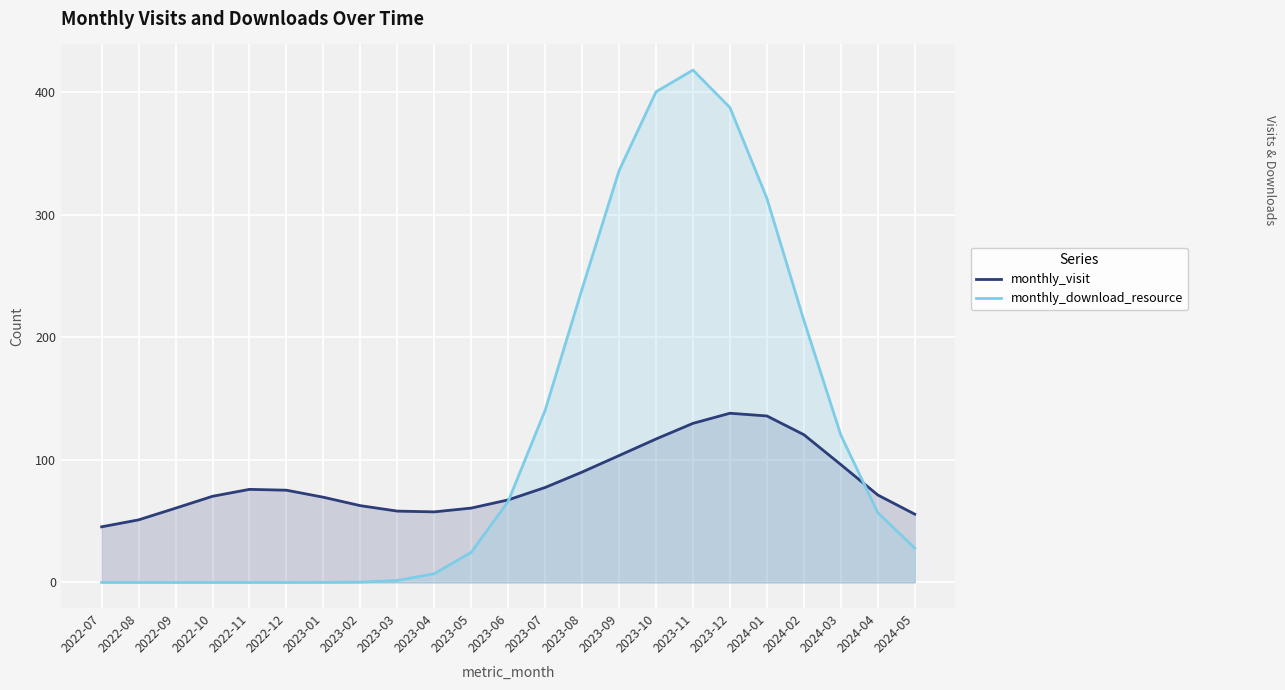

How many interior local peaks does the monthly_download_resource series have?

1